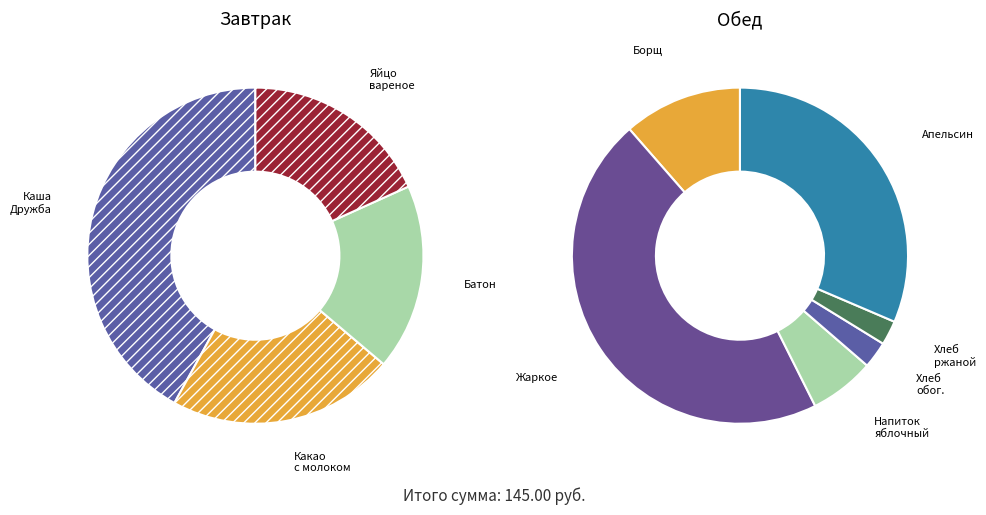

To the nearest percent, what percentage of the pie is Жаркое по-домашнему?

33%